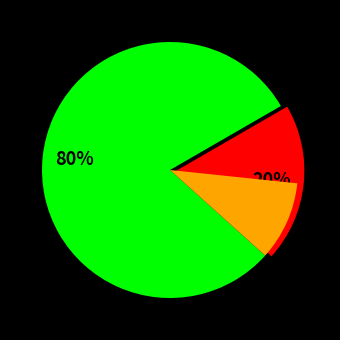

What is the ratio of the value at 1 to the value at 0?

0.2